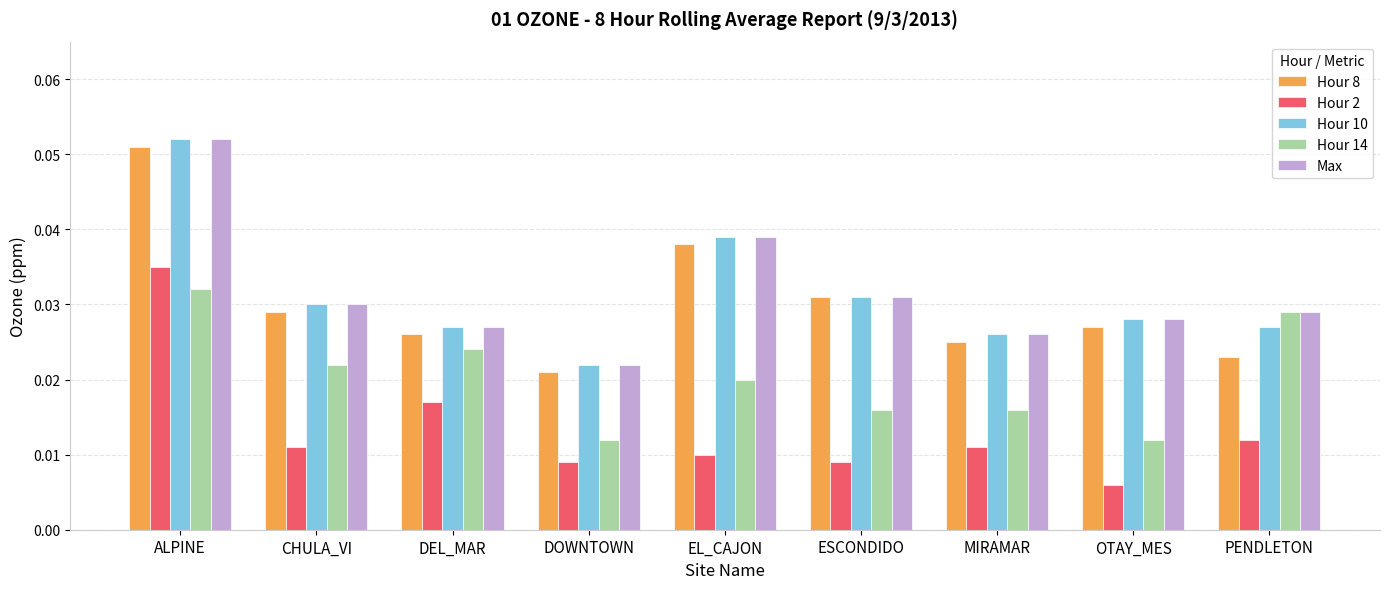

How many bars are there in total?

45